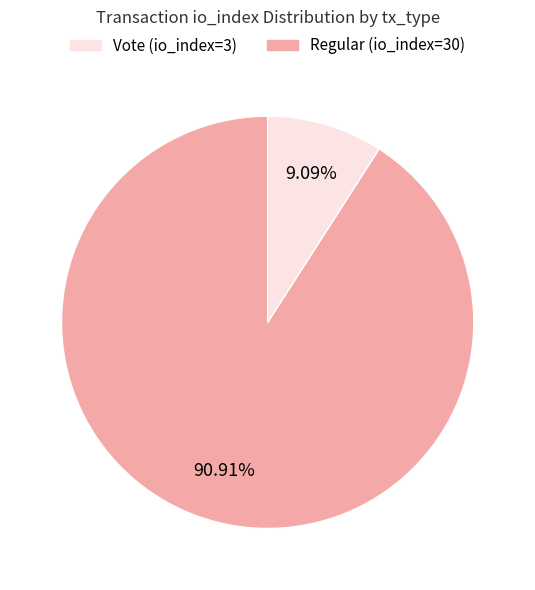

Does any single category account for the majority?

Yes